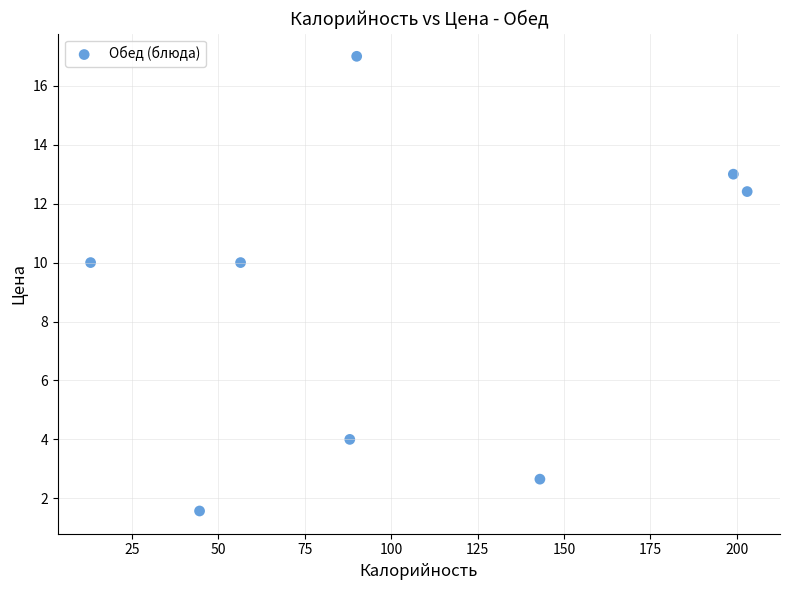

What is the average X value?

104.6